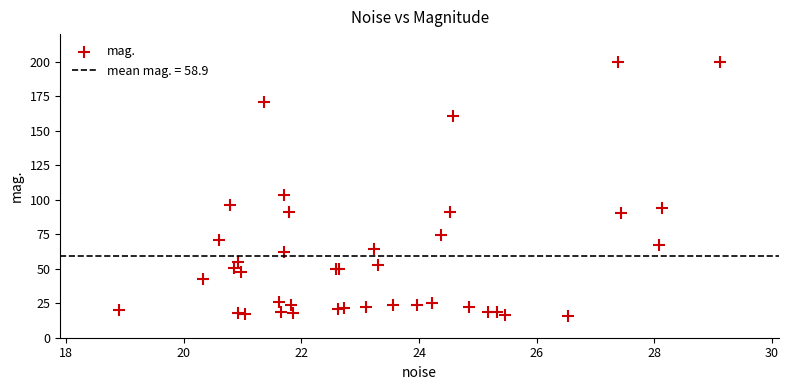

What Y value in the scatter plot is closest to 107?

103.4